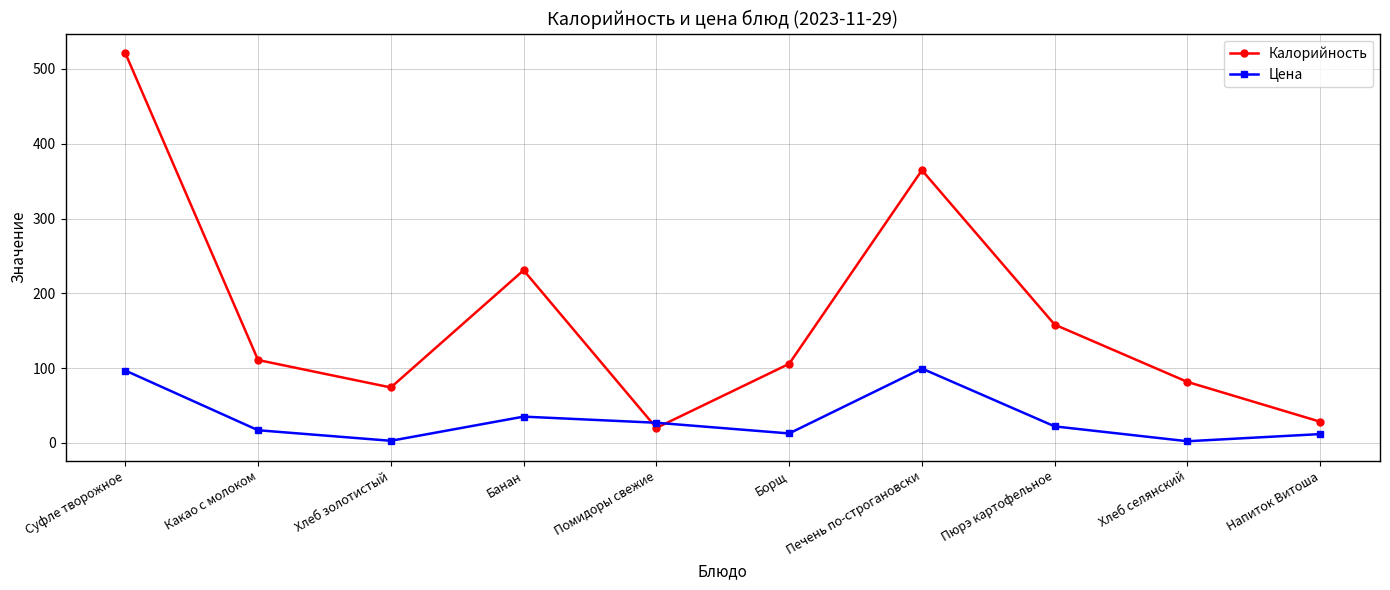

What is the difference between the maximum and minimum values in the Цена series?

97.2